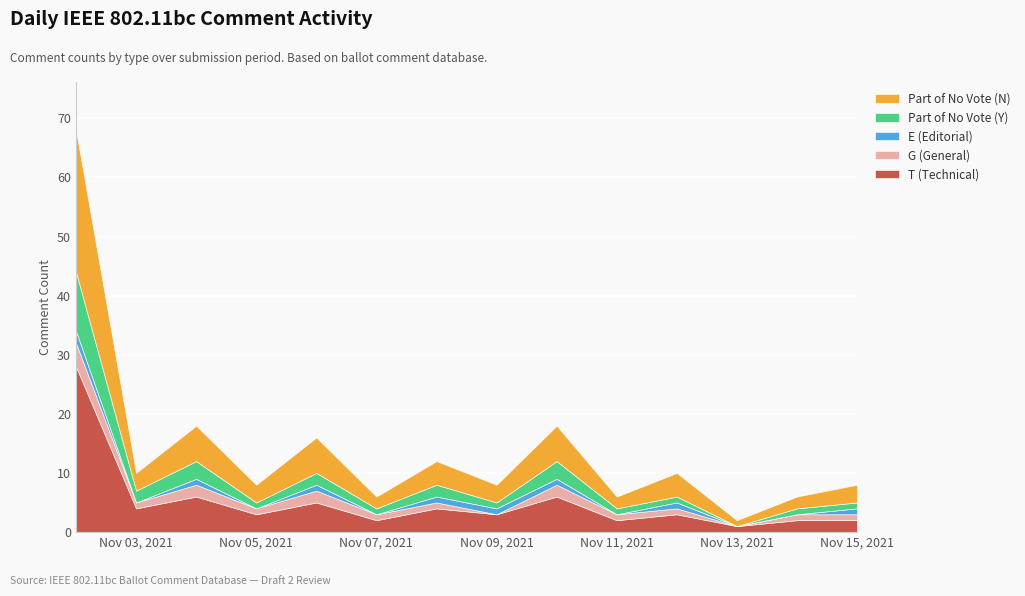

Is the value of Part of No Vote (Y) at 5 greater than the value of Part of No Vote (N) at 10?

No